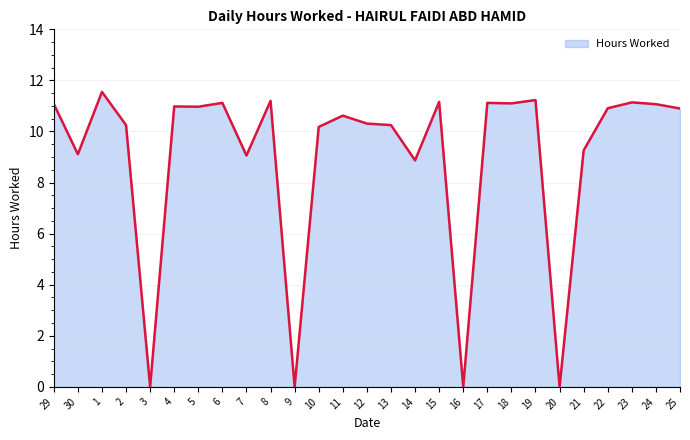

How many lines are shown in the chart?

1